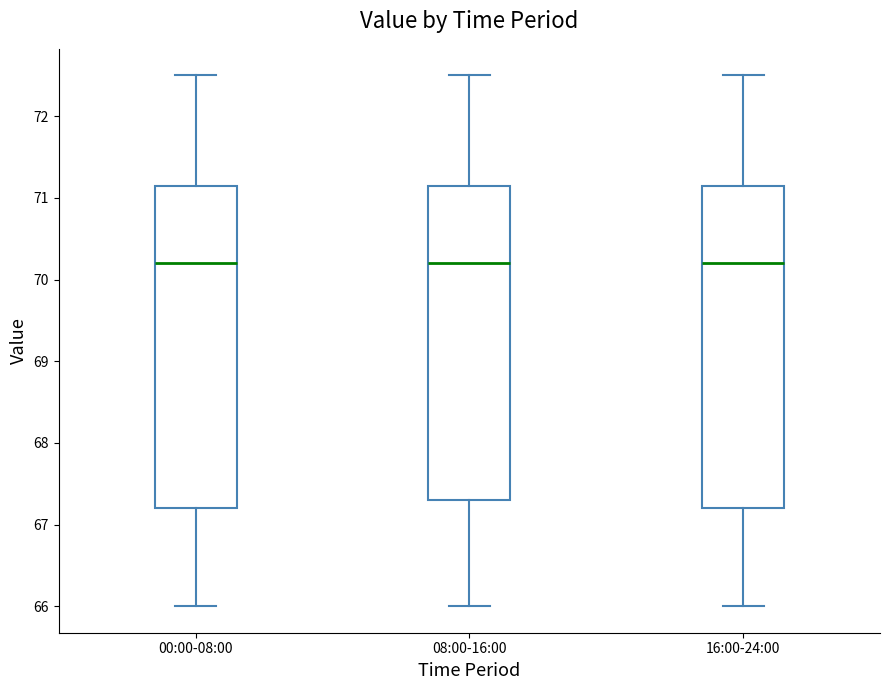

Reading left to right, transcribe this box plot: for each box, give where its median line is, the range the box spans, and where its two whiskers end, as read against the y-axis. The values are not printed on the chart, so give them approximately, as read against the axis.

00:00-08:00: median 70.2, box 67.2 to 71.2, whiskers 66.0 to 72.5
08:00-16:00: median 70.2, box 67.3 to 71.2, whiskers 66.0 to 72.5
16:00-24:00: median 70.2, box 67.2 to 71.2, whiskers 66.0 to 72.5